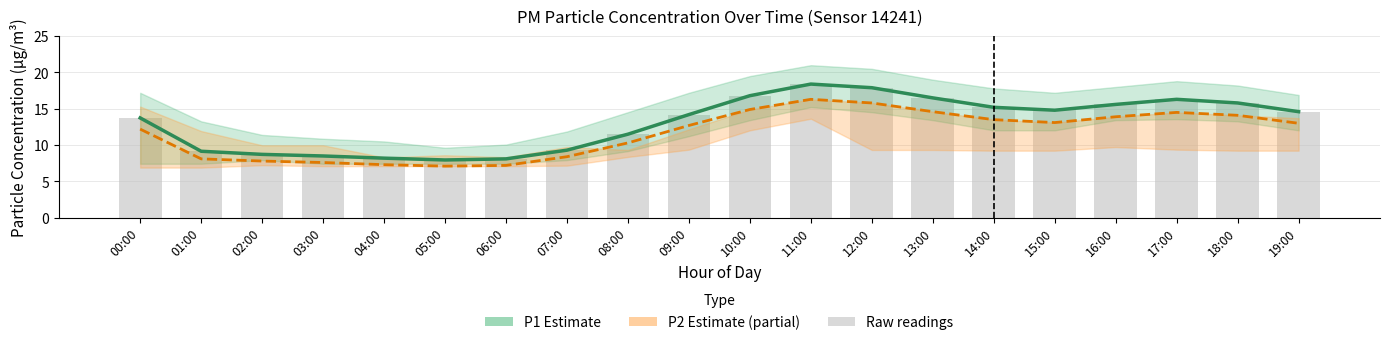

The value of P2 (PM2.5) at 04:00 is 10.2. True or false?

False